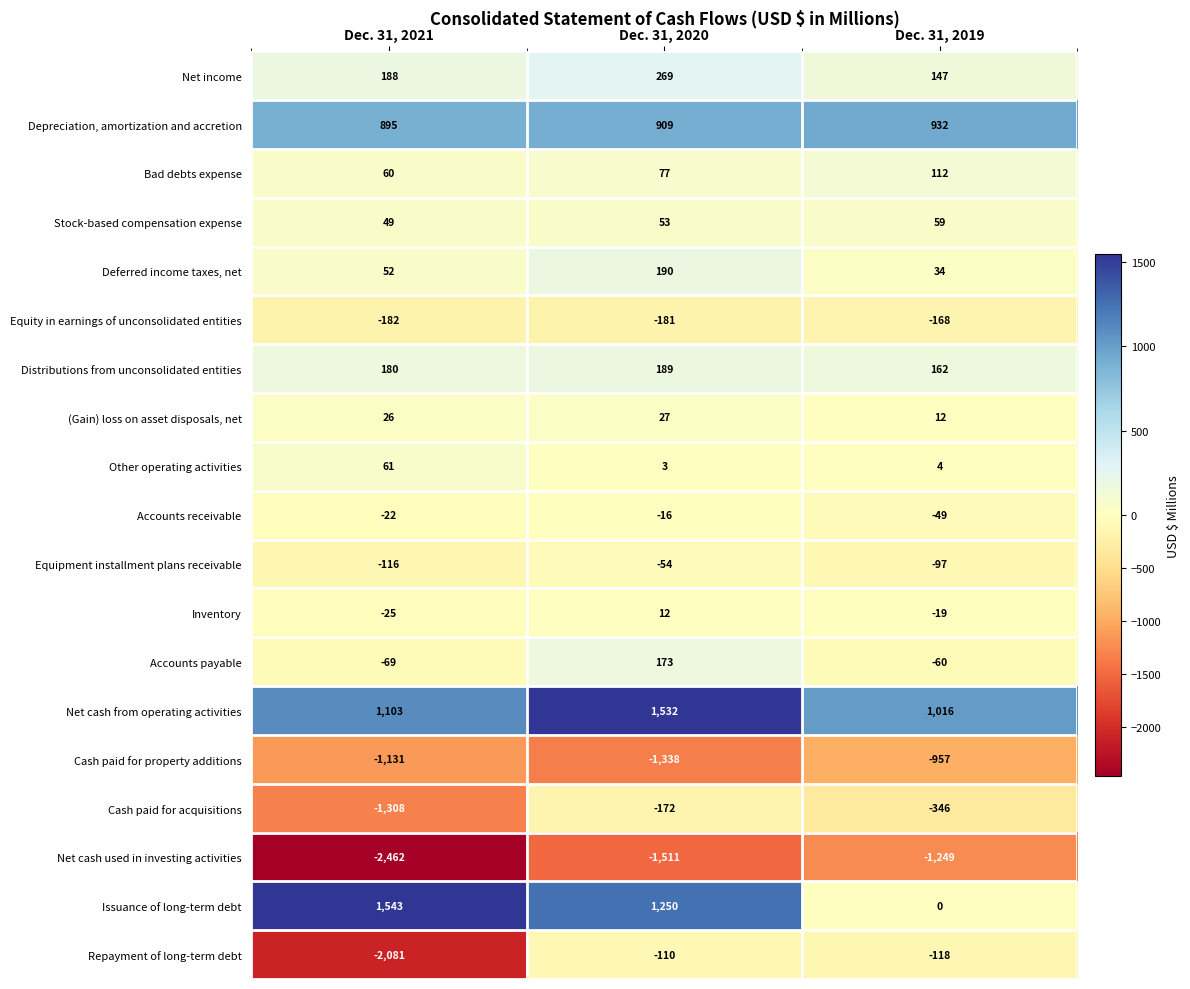

List the series in order of their peak value, highest first.

Issuance of long-term debt, Net cash from operating activities, Depreciation, amortization and accretion, Net income, Deferred income taxes, net, Distributions from unconsolidated entities, Accounts payable, Bad debts expense, Other operating activities, Stock-based compensation expense, (Gain) loss on asset disposals, net, Inventory, Accounts receivable, Equipment installment plans receivable, Repayment of long-term debt, Equity in earnings of unconsolidated entities, Cash paid for acquisitions, Cash paid for property additions, Net cash used in investing activities